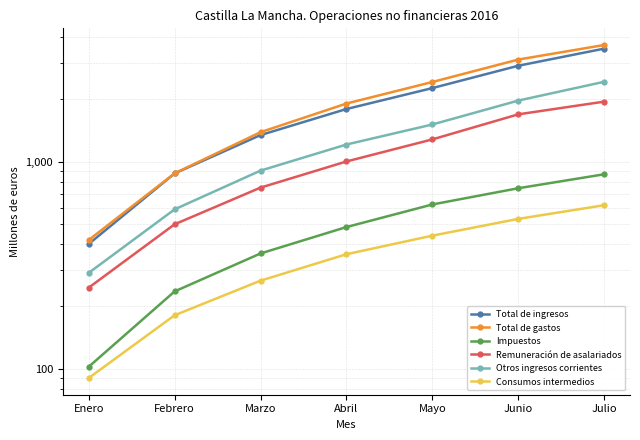

How many data points in Impuestos are above 483?

3